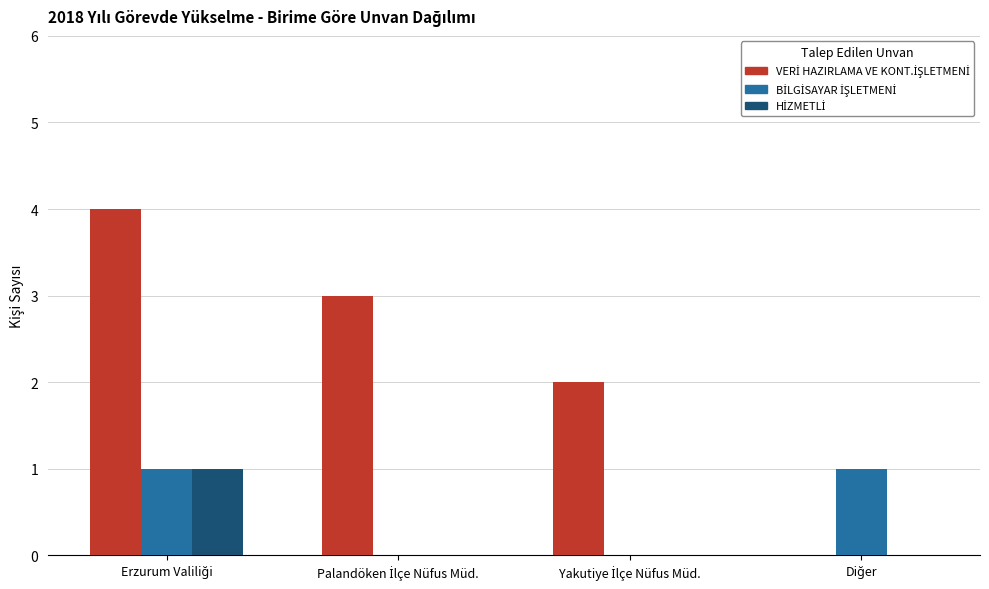

Between Palandöken İlçe Nüfus Müd. and Yakutiye İlçe Nüfus Müd., which is larger?

Palandöken İlçe Nüfus Müd.